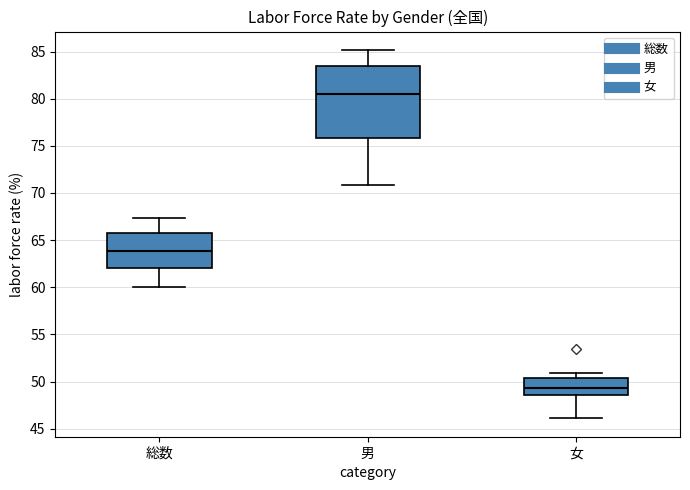

Which box's median line is the highest?

男